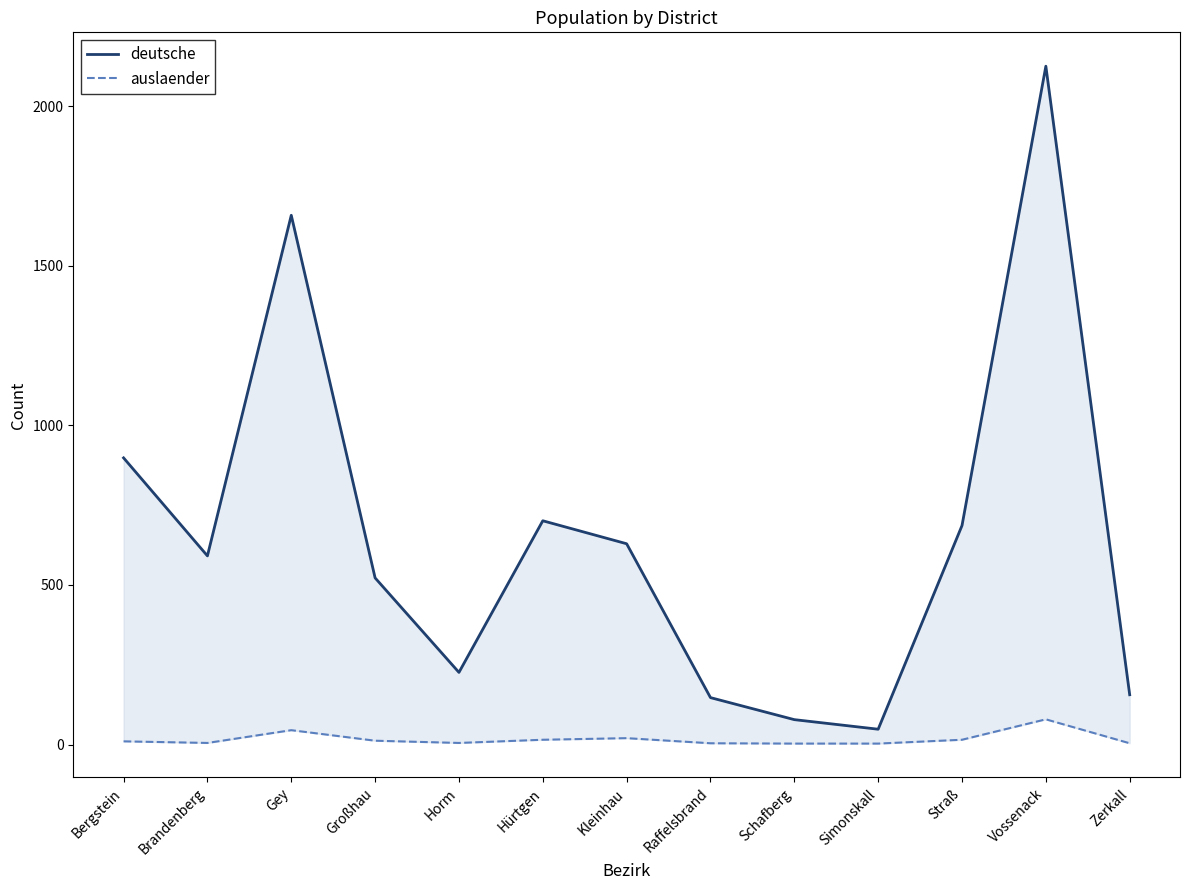

Between Zerkall and Straß, which is larger?

Straß